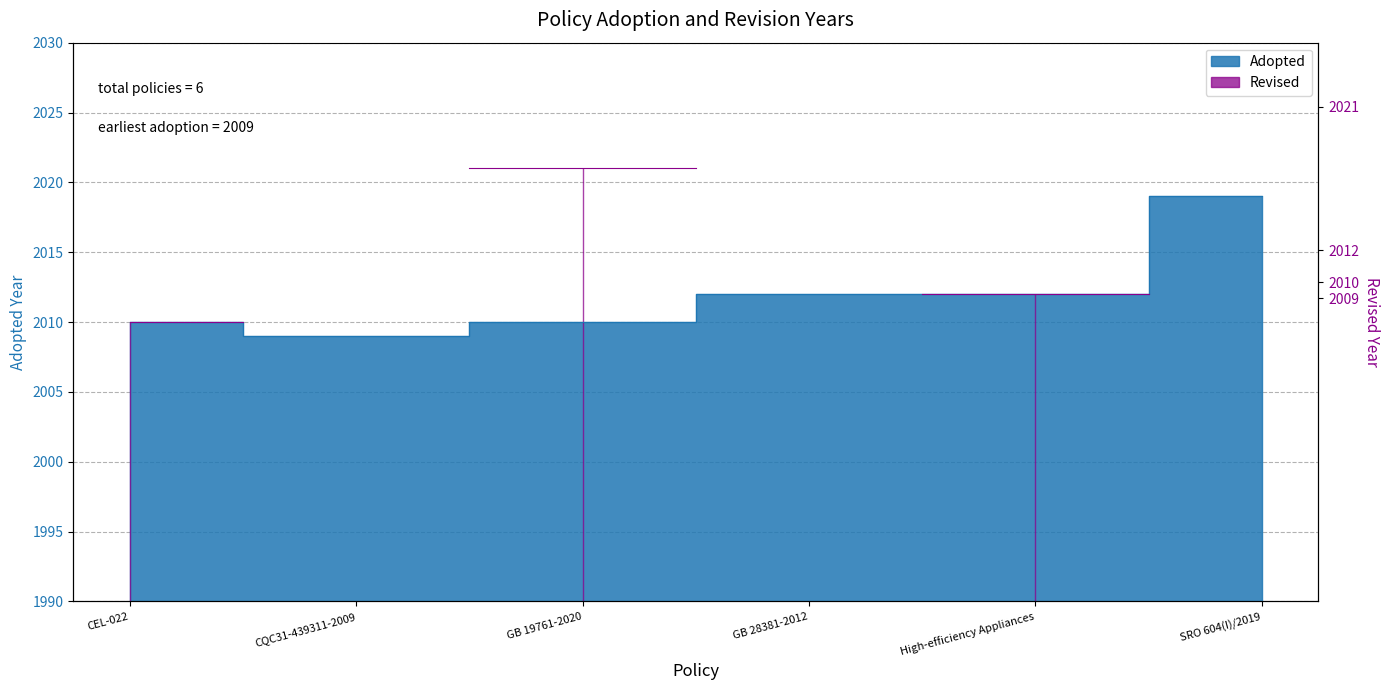

What position from the left is GB 19761-2020?

3